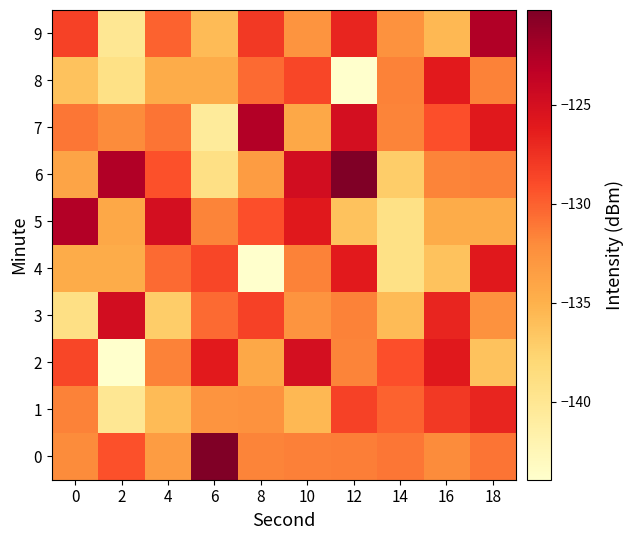

Which has a higher value, 6 or 0?

6